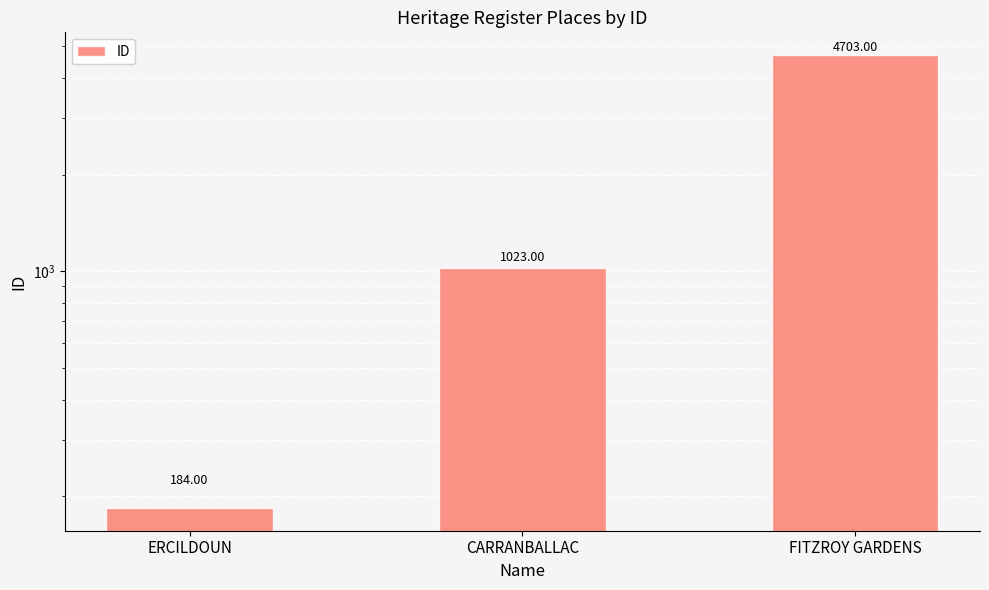

Count the number of data series in this chart.

1